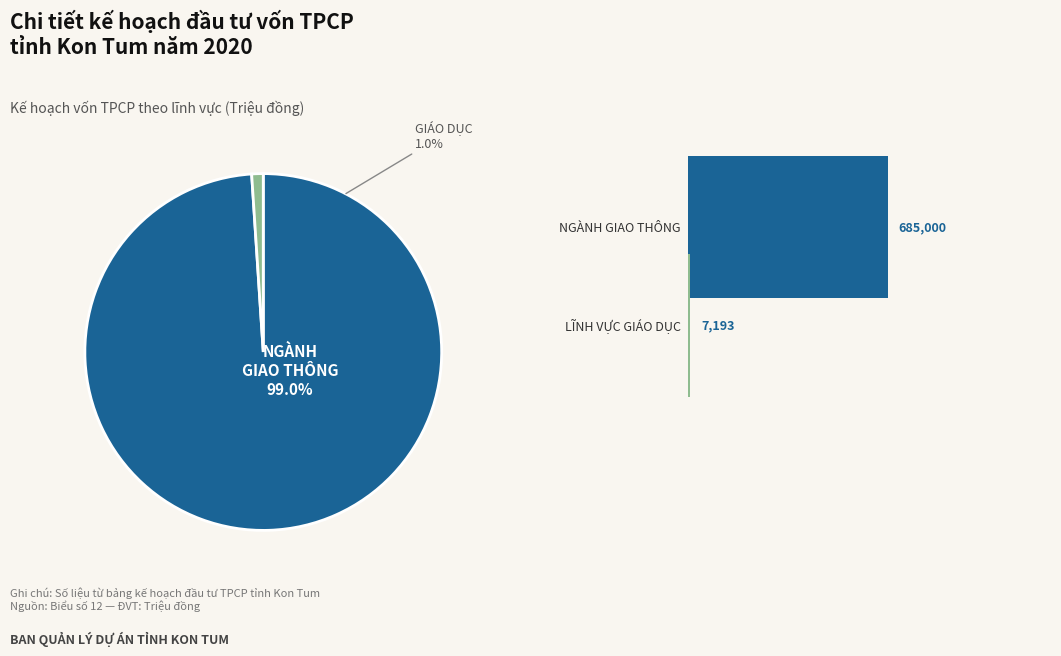

To the nearest percent, what percentage of the pie is LĨNH VỰC GIÁO DỤC?

1%